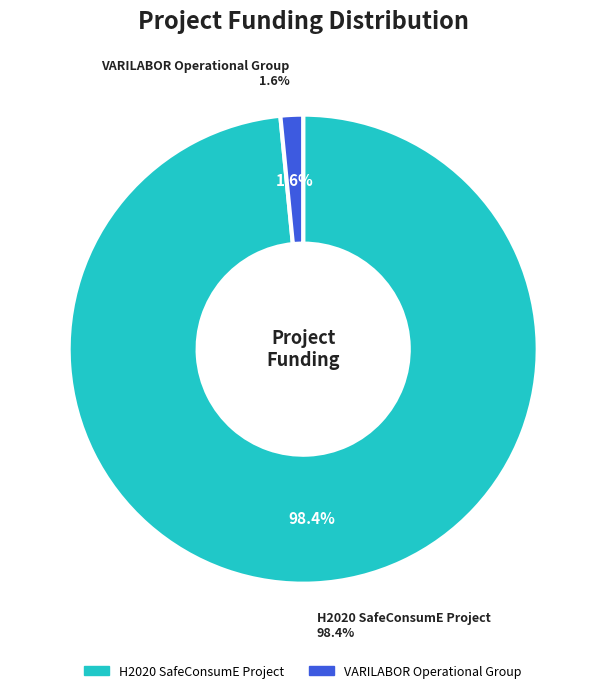

To the nearest percent, what percentage of the pie is VARILABOR Operational Group?

2%